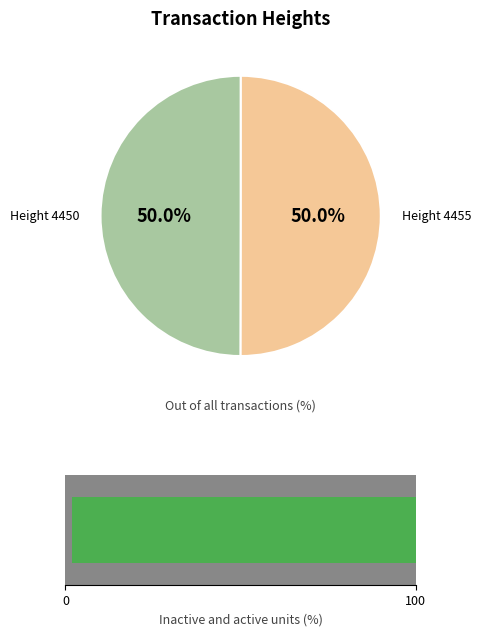

What portion of the pie excludes Height 4450?

50.0%